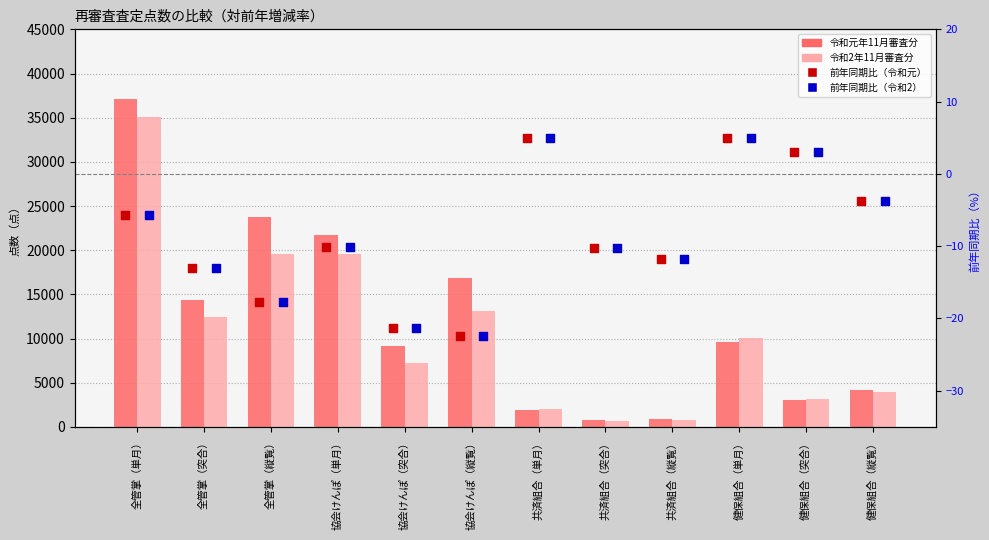

At how many categories does at least one series exceed 27354?

1